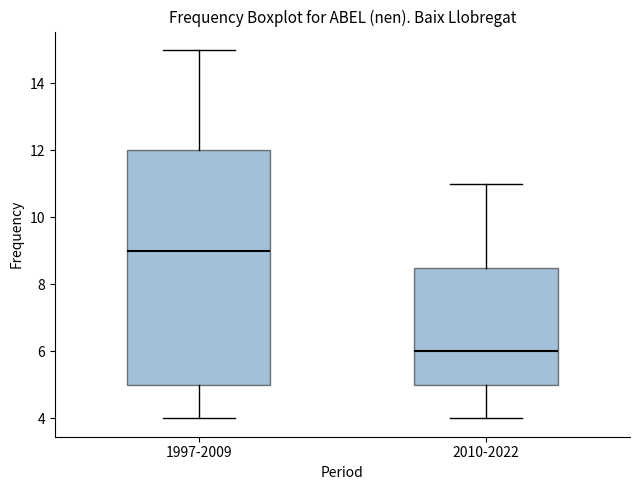

Which box is the tallest, from its lower edge to its upper edge?

1997-2009